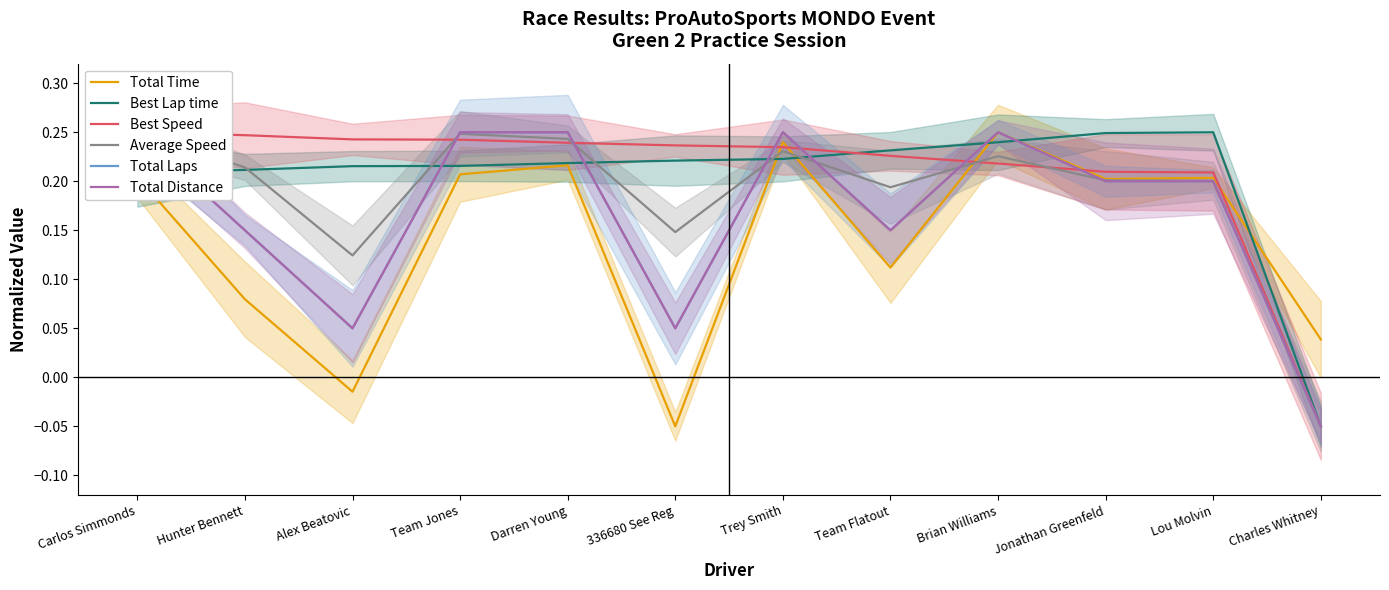

Reading right to left, list all the values displayed in this chart.

Total Time: Charles Whitney=0.0	Lou Molvin=0.2	Jonathan Greenfeld=0.2	Brian Williams=0.2	Team Flatout=0.1	Trey Smith=0.2	336680 See Reg=-0.1	Darren Young=0.2	Team Jones=0.2	Alex Beatovic=-0.0	Hunter Bennett=0.1	Carlos Simmonds=0.2
Best Lap time: Charles Whitney=-0.1	Lou Molvin=0.2	Jonathan Greenfeld=0.2	Brian Williams=0.2	Team Flatout=0.2	Trey Smith=0.2	336680 See Reg=0.2	Darren Young=0.2	Team Jones=0.2	Alex Beatovic=0.2	Hunter Bennett=0.2	Carlos Simmonds=0.2
Best Speed: Charles Whitney=-0.1	Lou Molvin=0.2	Jonathan Greenfeld=0.2	Brian Williams=0.2	Team Flatout=0.2	Trey Smith=0.2	336680 See Reg=0.2	Darren Young=0.2	Team Jones=0.2	Alex Beatovic=0.2	Hunter Bennett=0.2	Carlos Simmonds=0.2
Average Speed: Charles Whitney=-0.1	Lou Molvin=0.2	Jonathan Greenfeld=0.2	Brian Williams=0.2	Team Flatout=0.2	Trey Smith=0.2	336680 See Reg=0.1	Darren Young=0.2	Team Jones=0.2	Alex Beatovic=0.1	Hunter Bennett=0.2	Carlos Simmonds=0.2
Total Laps: Charles Whitney=-0.1	Lou Molvin=0.2	Jonathan Greenfeld=0.2	Brian Williams=0.2	Team Flatout=0.1	Trey Smith=0.2	336680 See Reg=0.0	Darren Young=0.2	Team Jones=0.2	Alex Beatovic=0.0	Hunter Bennett=0.1	Carlos Simmonds=0.2
Total Distance: Charles Whitney=-0.1	Lou Molvin=0.2	Jonathan Greenfeld=0.2	Brian Williams=0.2	Team Flatout=0.1	Trey Smith=0.2	336680 See Reg=0.0	Darren Young=0.2	Team Jones=0.2	Alex Beatovic=0.0	Hunter Bennett=0.1	Carlos Simmonds=0.2